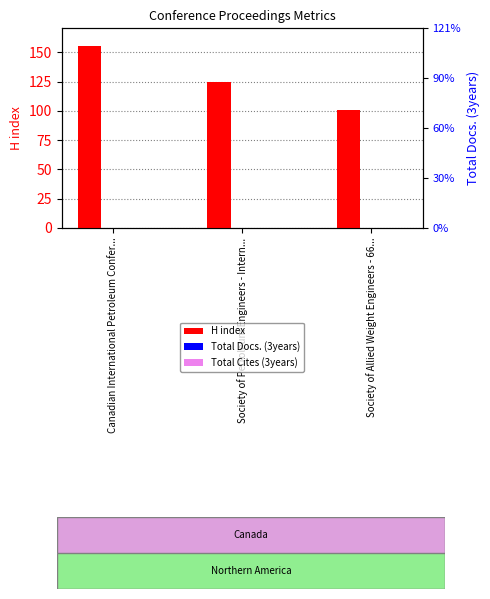

What are all the series names shown in the legend?

H index, Total Docs. (3years), Total Cites (3years)